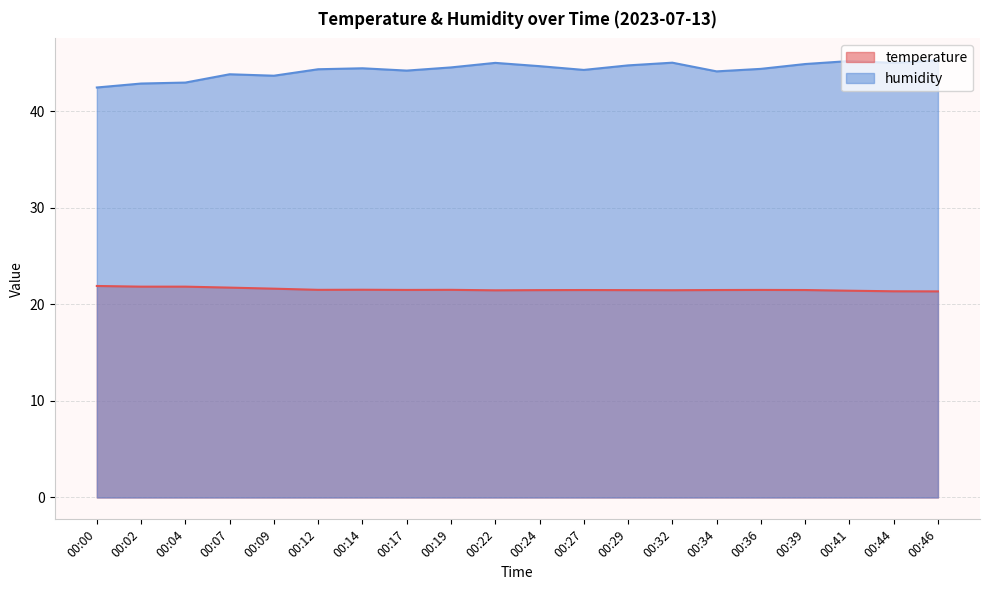

How many data points in humidity are less than 44?

5